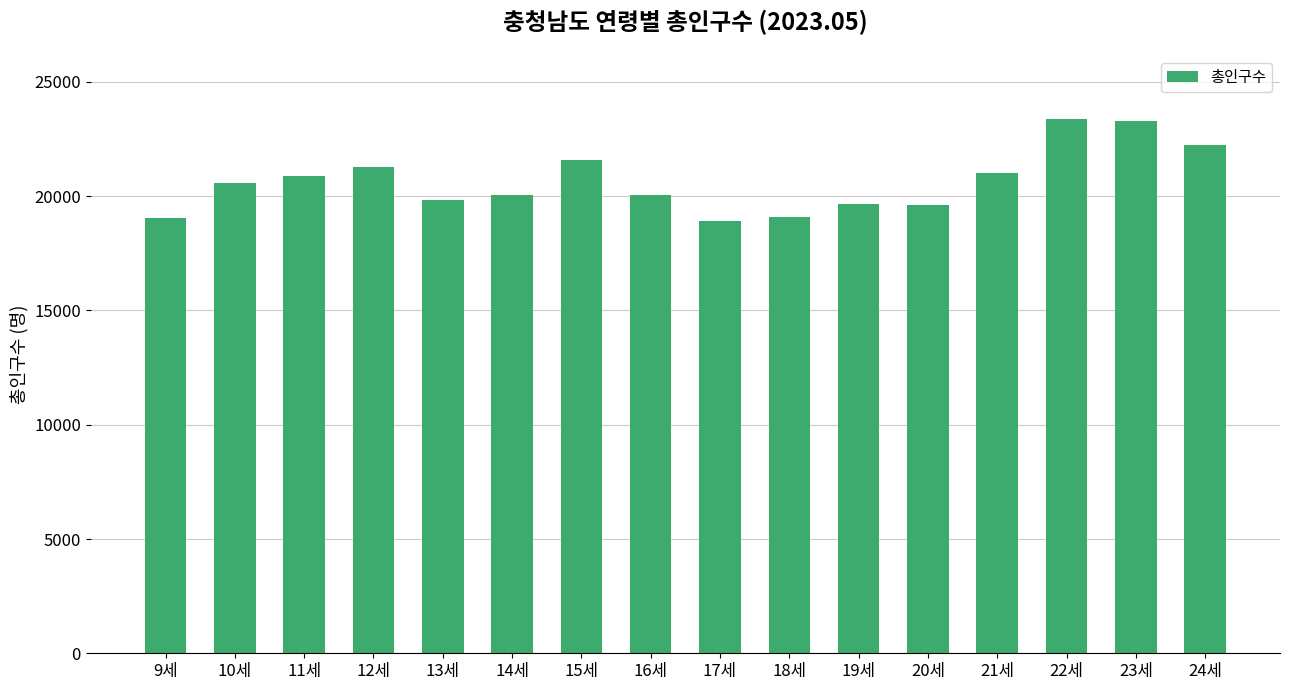

What is the greatest value displayed?

23363